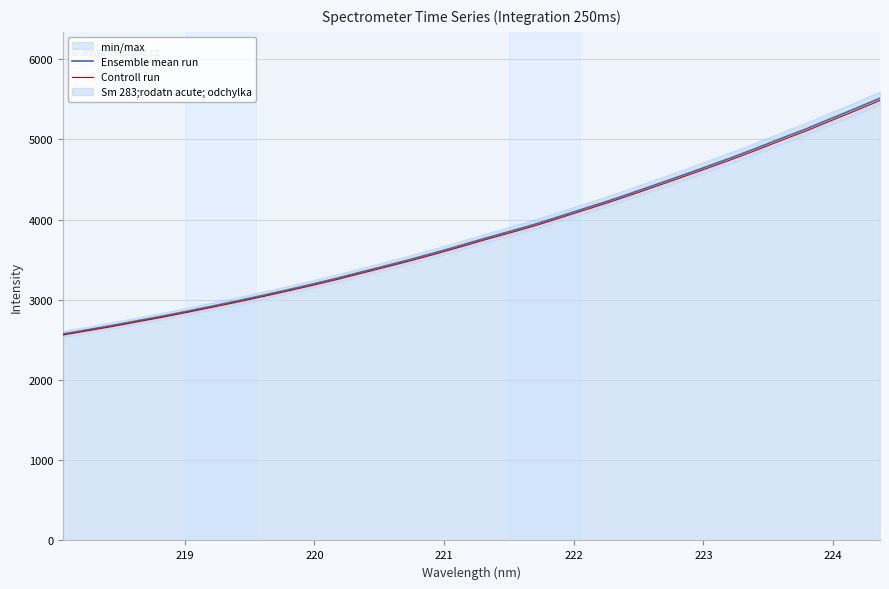

What is the minimum value for Controll run?

2560.7